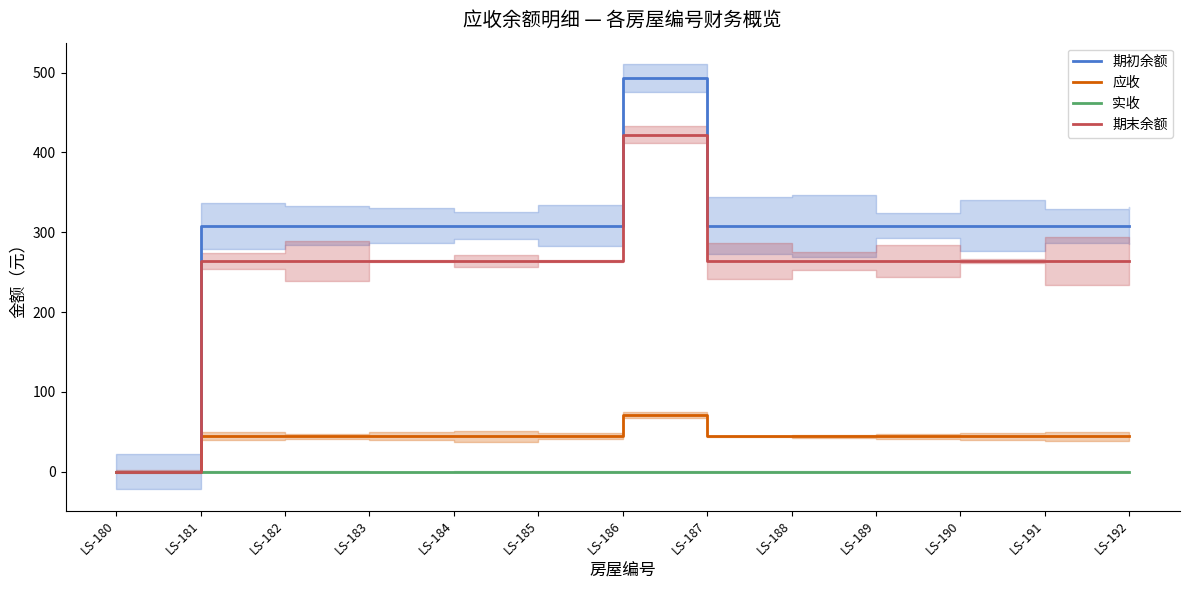

Reading right to left, list all the values displayed in this chart.

期初余额: 308.3	308.3	308.3	308.3	308.3	308.3	493.2	308.3	308.3	308.3	308.3	308.3	0.0
应收: 44.2	44.2	44.2	44.2	44.2	44.2	70.8	44.2	44.2	44.2	44.2	44.2	0.0
实收: 0.0	0.0	0.0	0.0	0.0	0.0	0.0	0.0	0.0	0.0	0.0	0.0	0.0
期末余额: 264.0	264.0	264.0	264.0	264.0	264.0	422.4	264.0	264.0	264.0	264.0	264.0	0.0